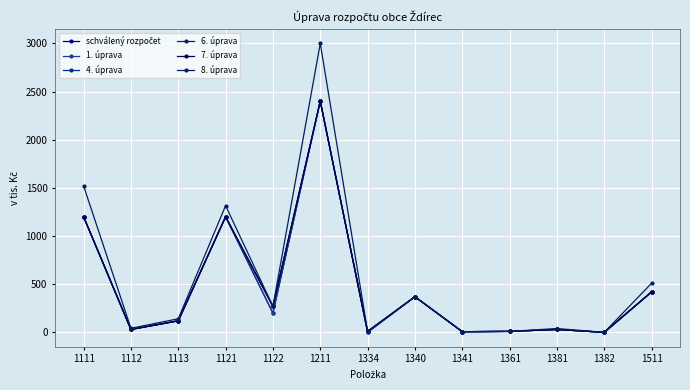

At which label does 6. úprava reach its minimum?

1382